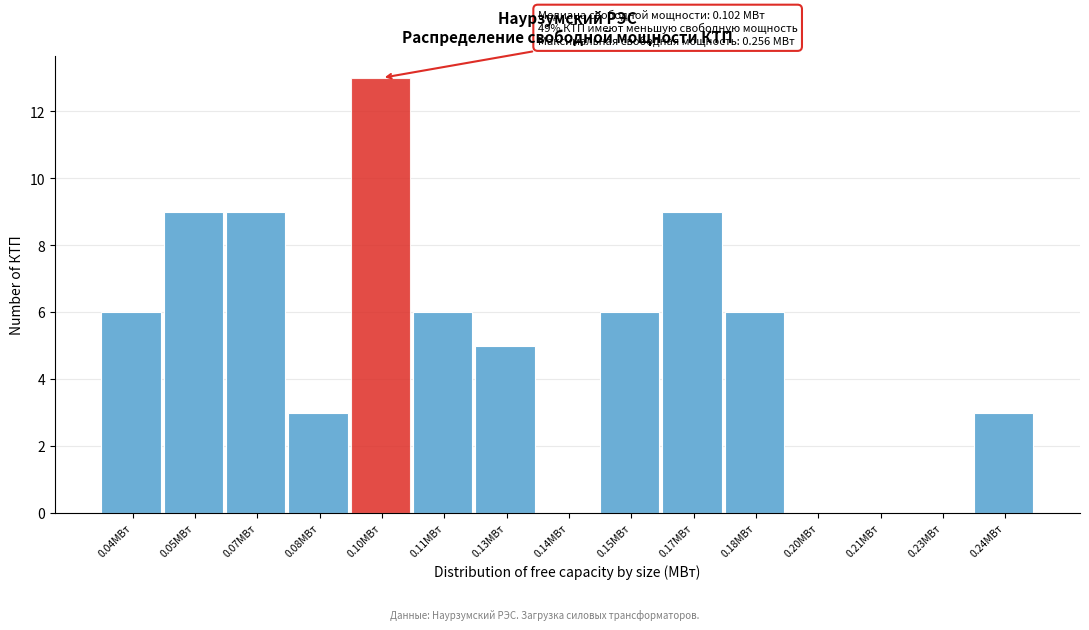

Reading right to left, list all the values displayed in this chart.

0.24МВт=3	0.23МВт=0	0.21МВт=0	0.20МВт=0	0.18МВт=6	0.17МВт=9	0.15МВт=6	0.14МВт=0	0.13МВт=5	0.11МВт=6	0.10МВт=13	0.08МВт=3	0.07МВт=9	0.05МВт=9	0.04МВт=6